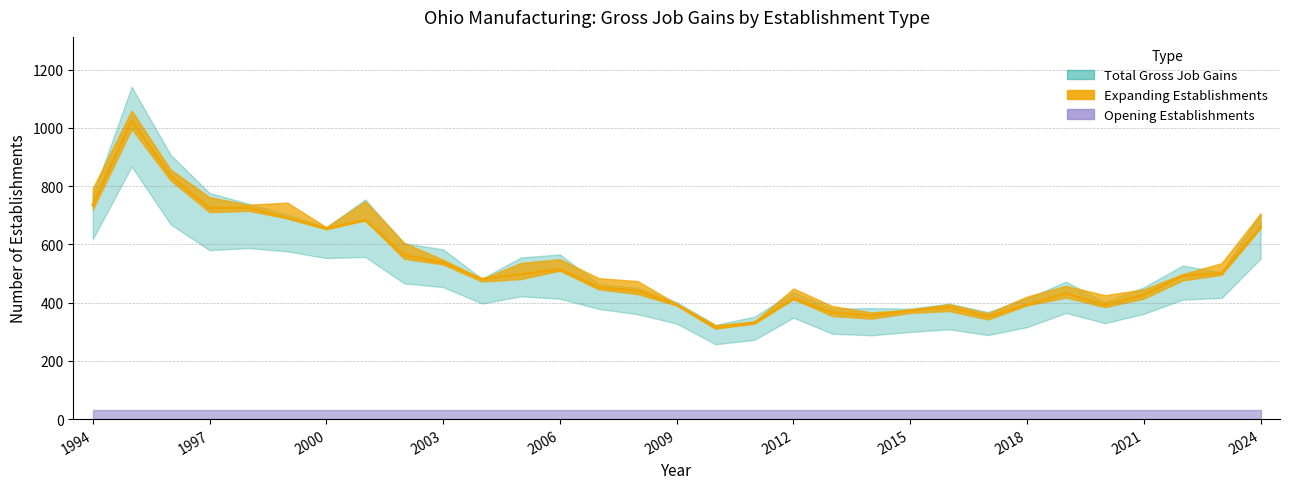

How many interior local peaks does the Expanding Establishments series have?

7